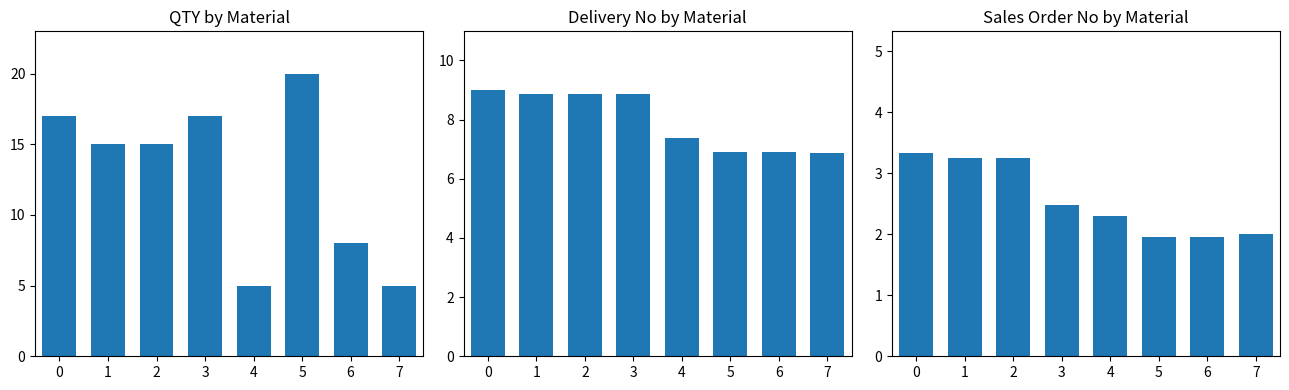

What is the minimum value for QTY?

5.0